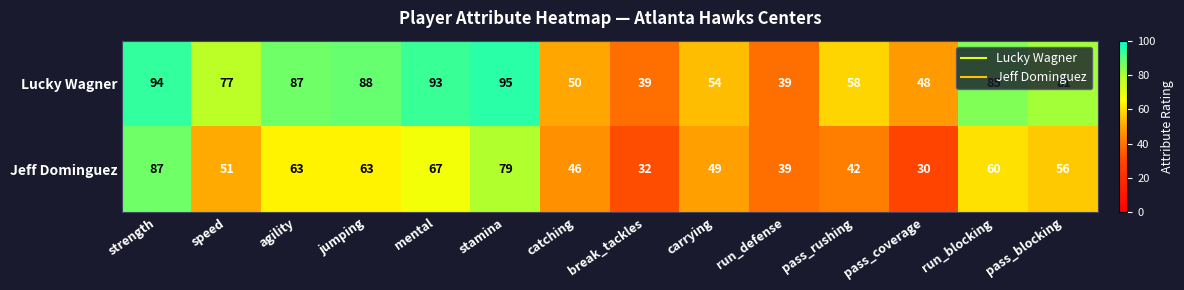

At which category is the sum across all series the highest?

strength